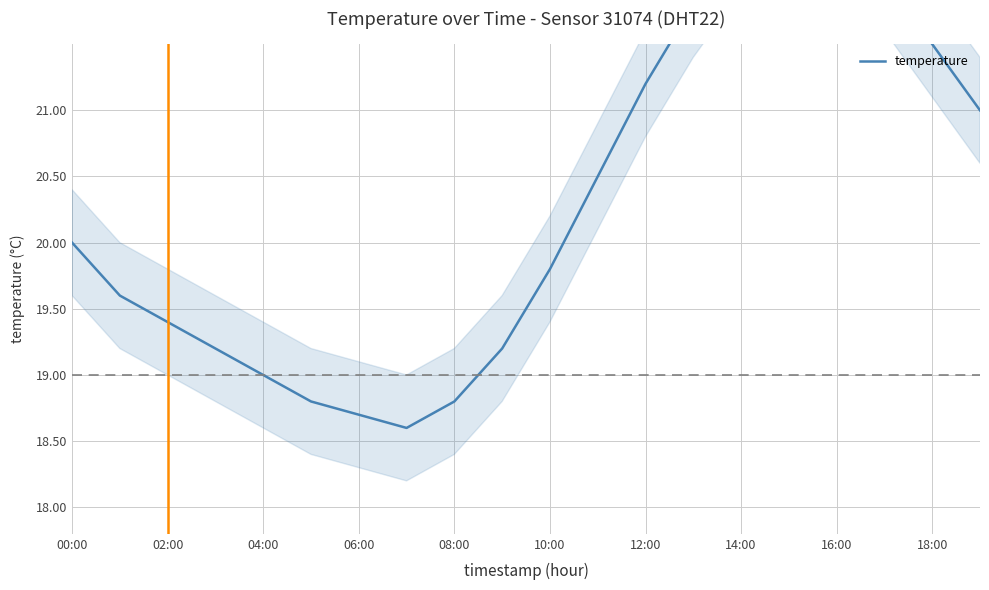

True or false: the data has more than 1 interior local peaks.

False